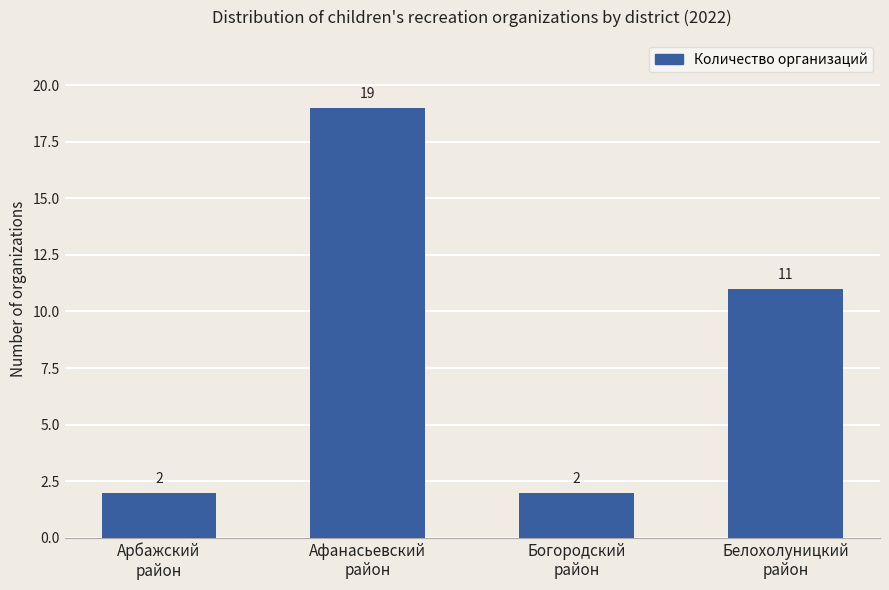

What is the label of the 1st bar from the left?

Арбажский
район